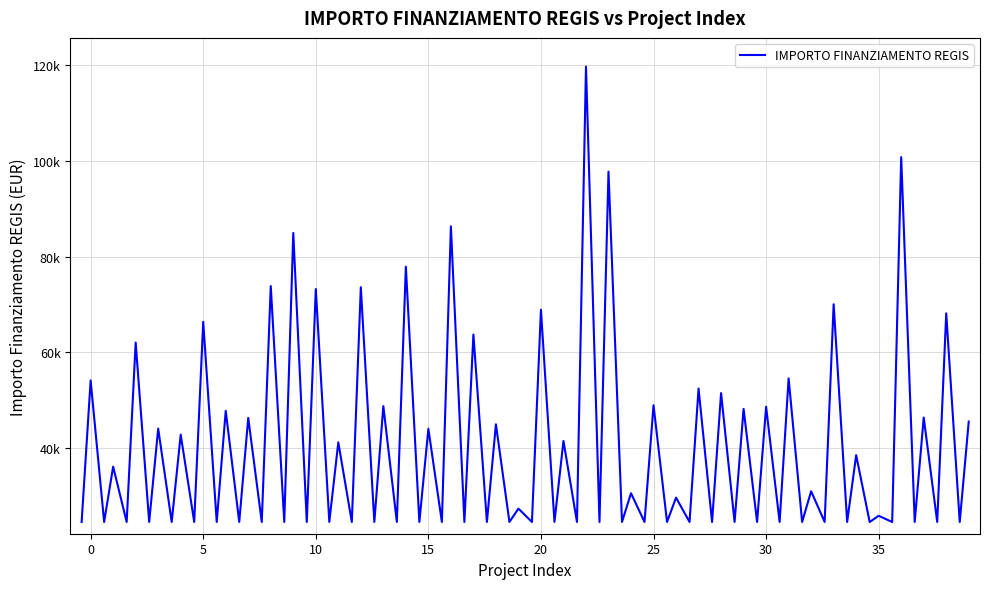

What is the value of the 13th point from the left?

73636.1